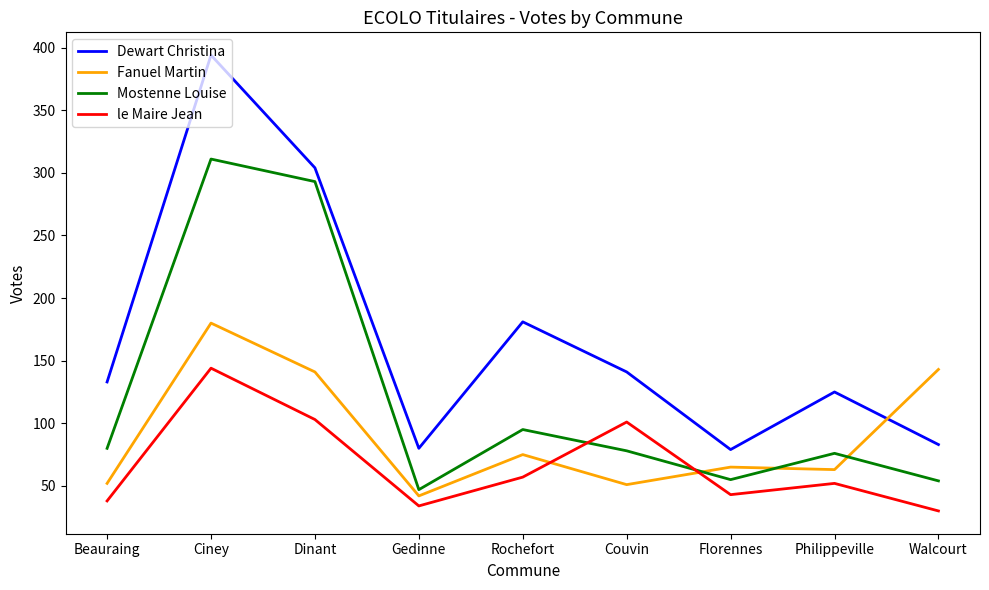

At Ciney, list the series in order from largest to smallest.

Dewart Christina, Mostenne Louise, Fanuel Martin, le Maire Jean